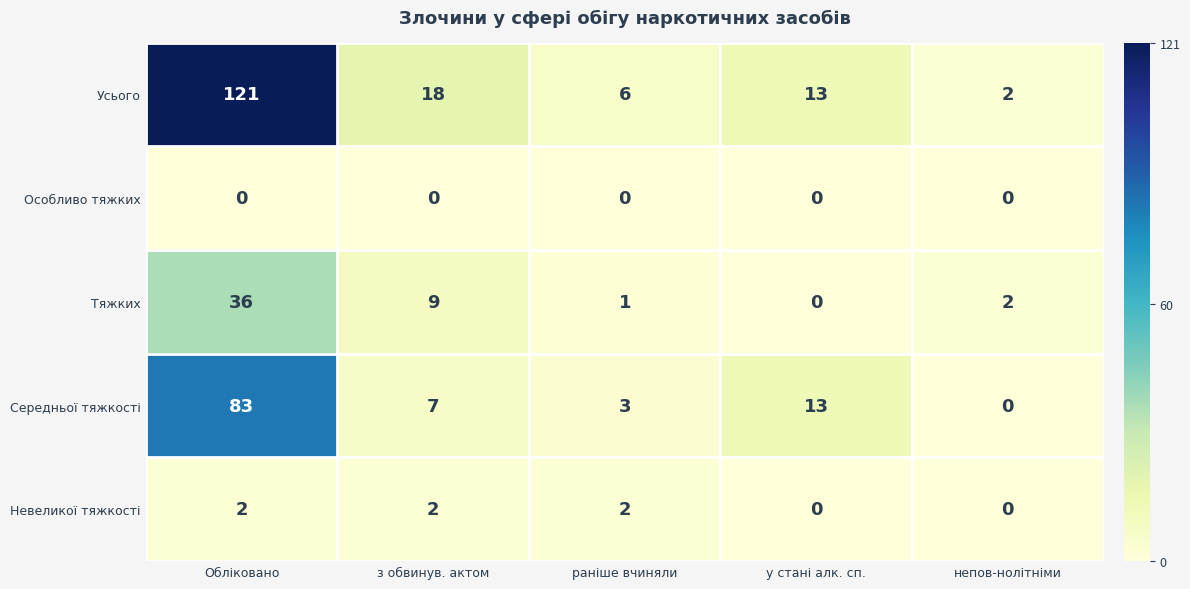

How many data points does each series have?

5